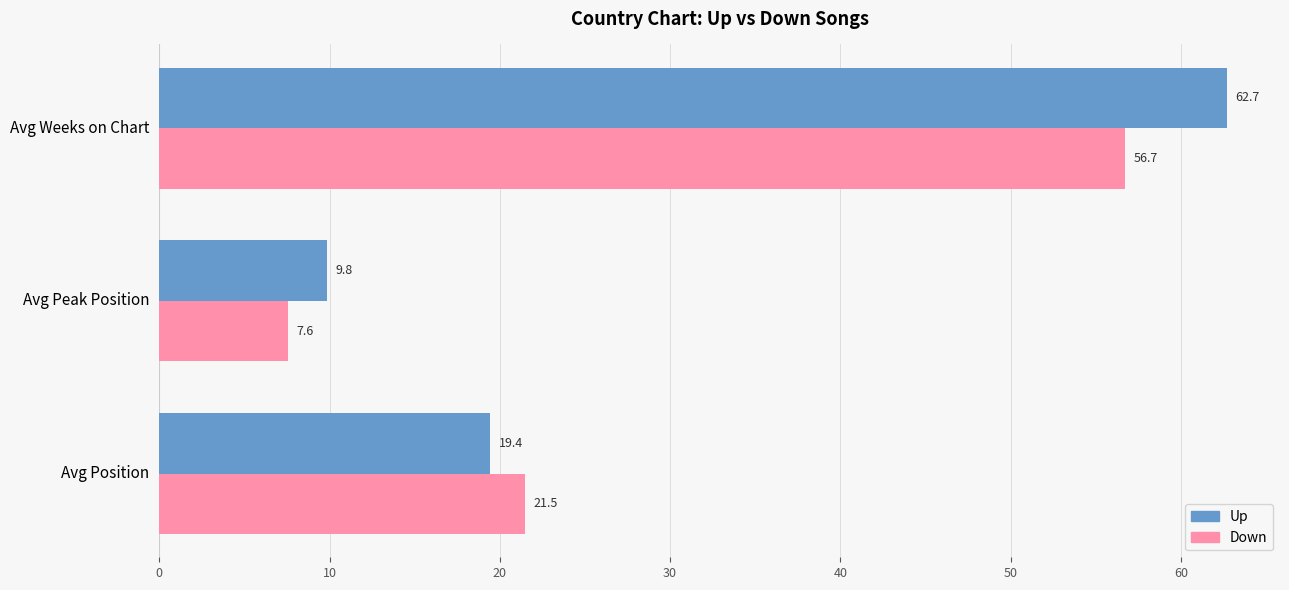

Which series changed the most between Avg Position and Avg Weeks on Chart?

Up